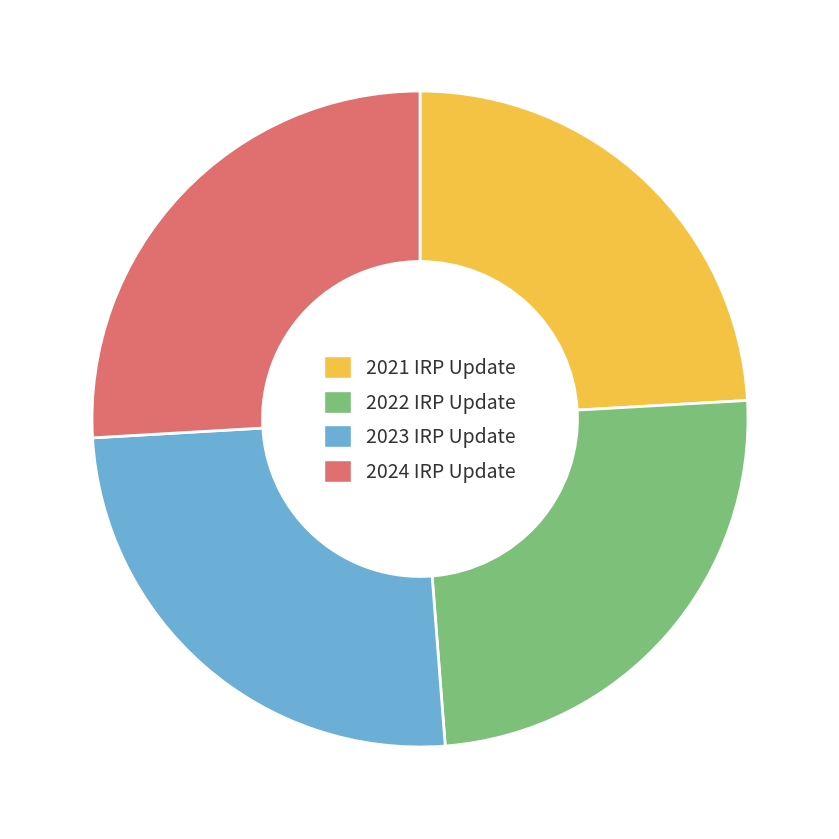

What is the ratio of the value at 2022 IRP Update to the value at 2024 IRP Update?

1.0